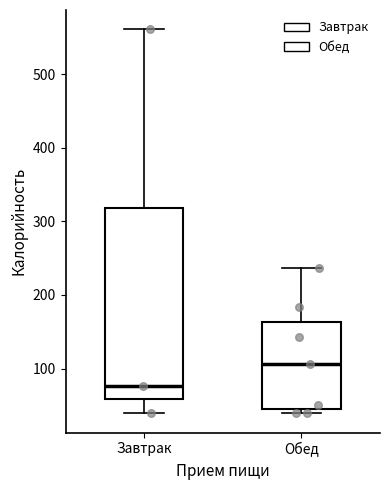

Reading left to right, read every box against the y-axis: the position of its median line, the range the box covers, and the ends of its whiskers. The values are not printed on the chart, so give them approximately, as read against the axis.

Завтрак: median 80, box 60 to 320, whiskers 40 to 560
Обед: median 110, box 50 to 160, whiskers 40 to 240